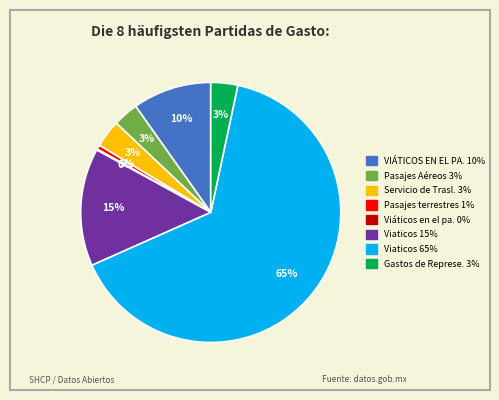

Is there a majority slice in this chart?

Yes